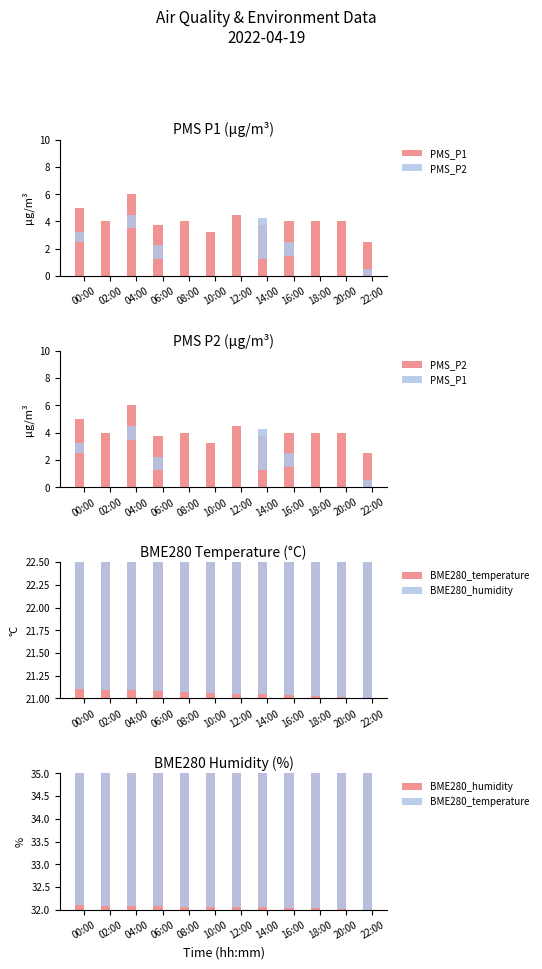

Does the chart contain any negative values?

No